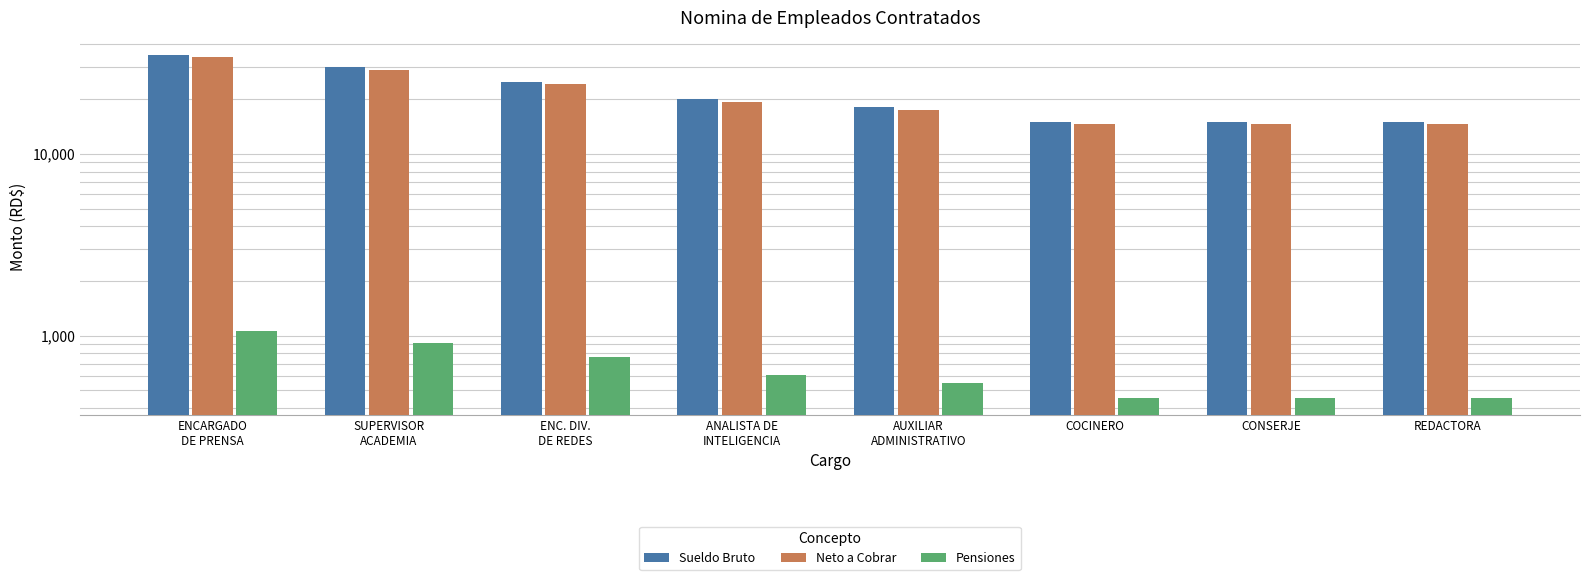

Which category has the highest value across all series?

ENCARGADO
DE PRENSA